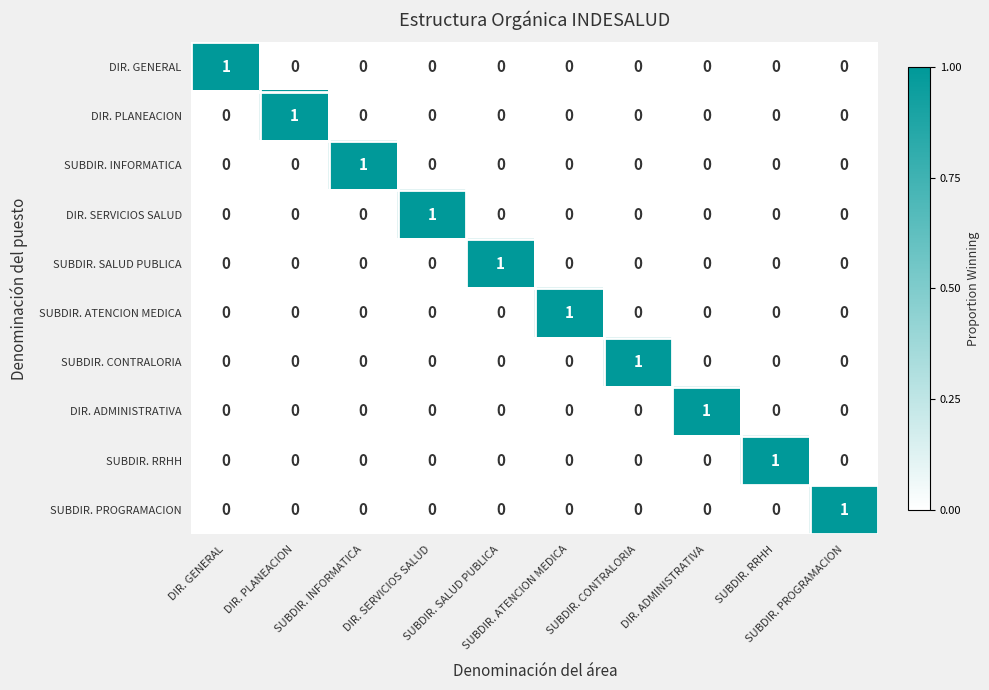

How many distinct data groups are displayed?

10